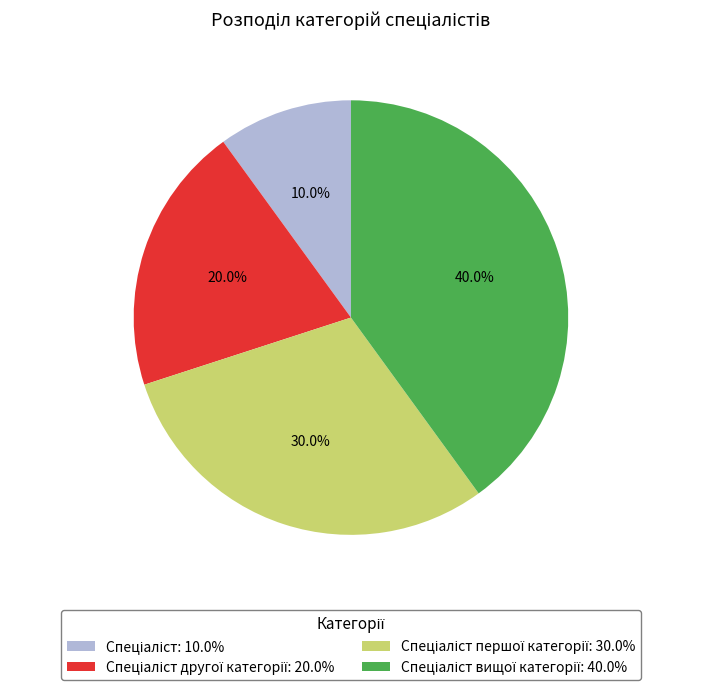

Is there a majority slice in this chart?

No